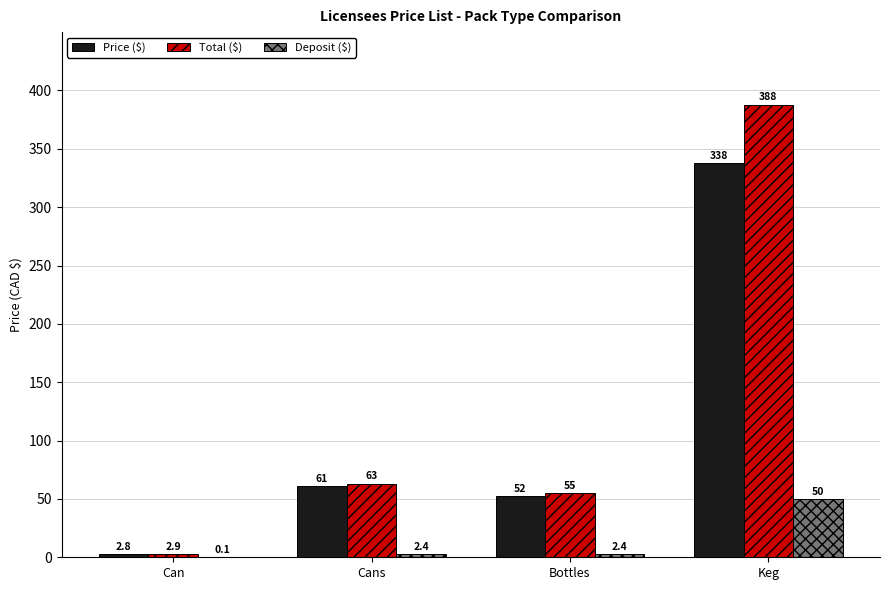

Read the Price ($) value at Cans.

60.7